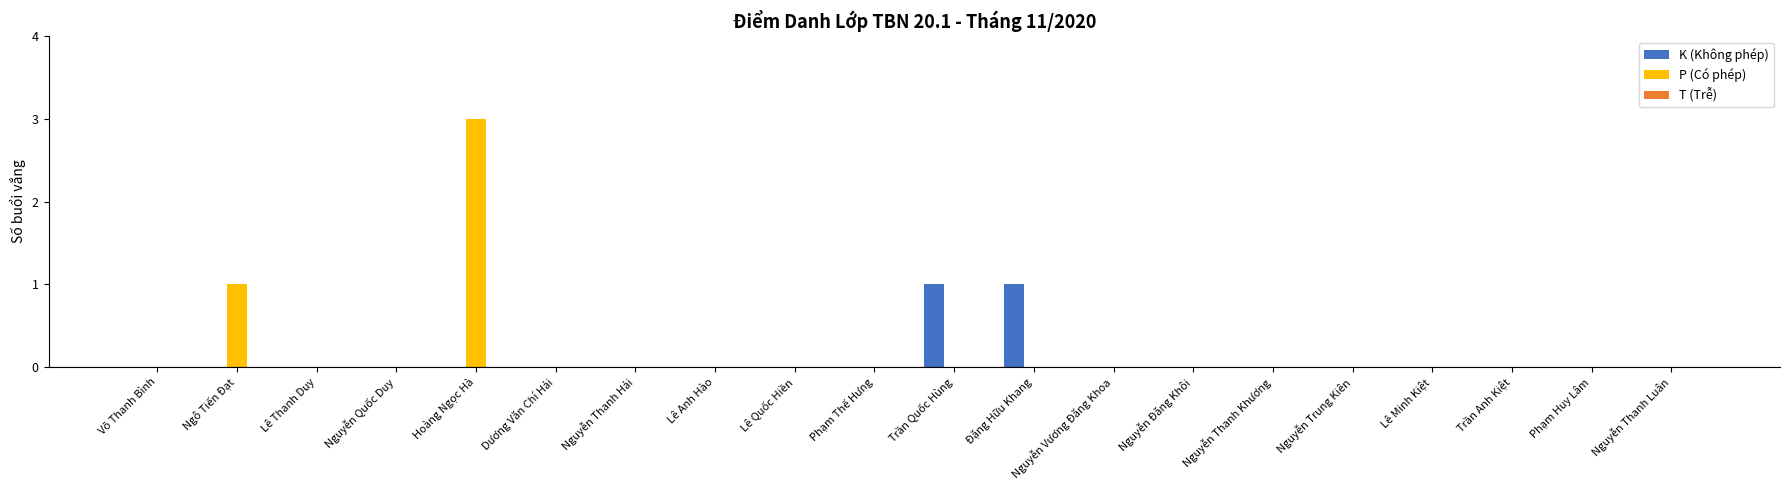

Is it true that K (Không phép) equals 0 at Lê Minh Kiệt?

True